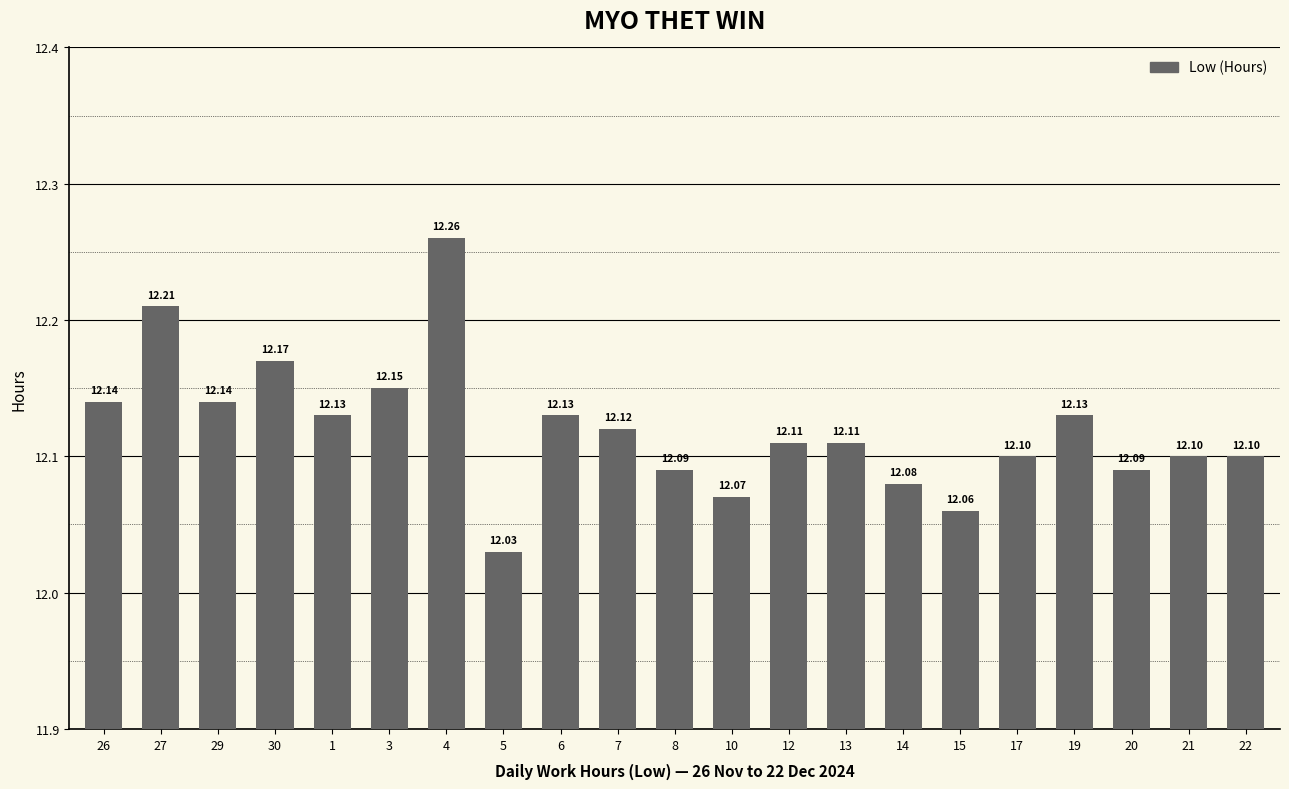

What is the average value?

12.1